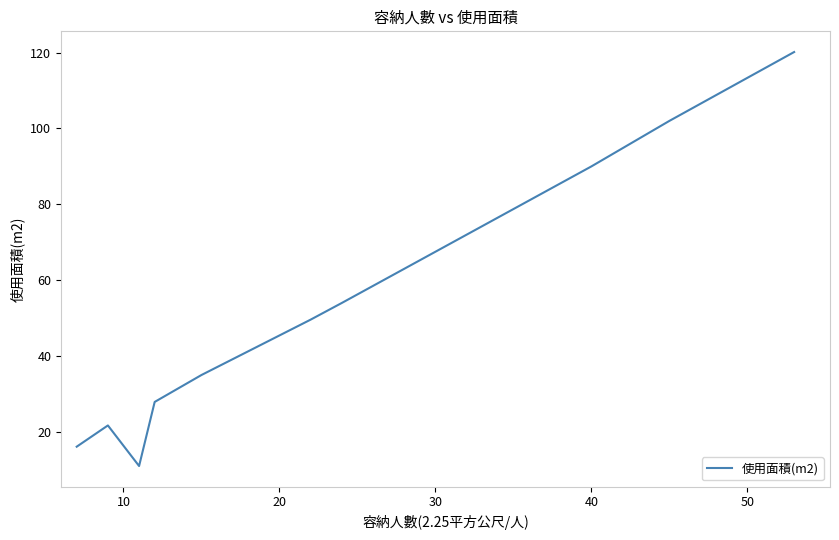

What is the greatest value displayed?

120.2